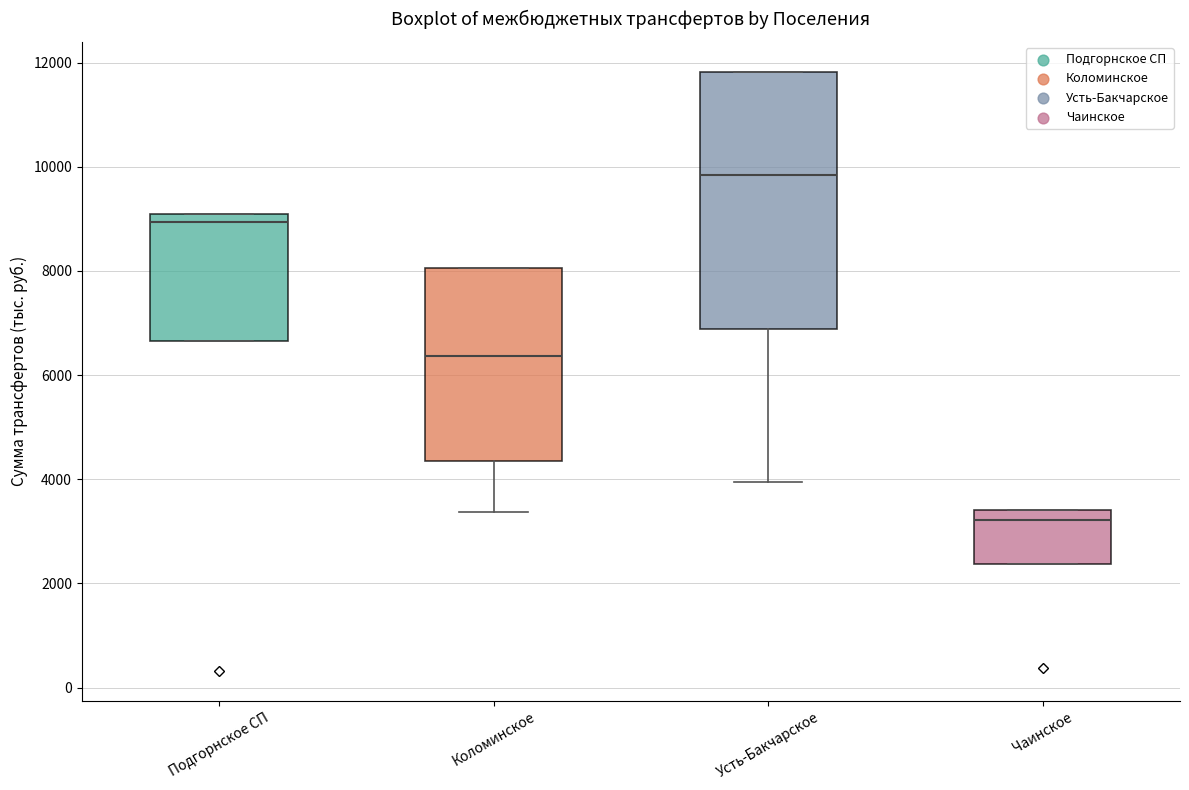

Where is the upper edge of the box for Чаинское on the y-axis? The values are not printed on the chart, so give them approximately, as read against the axis.

3400